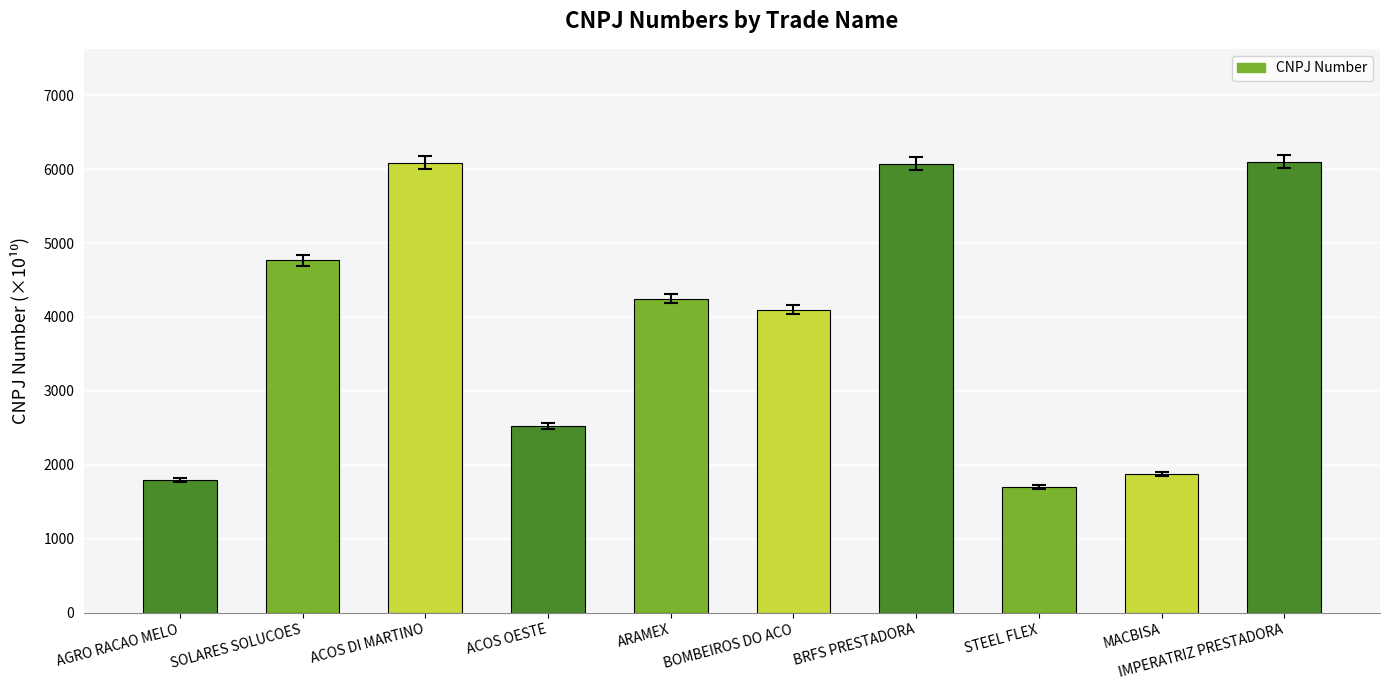

What is the smallest value displayed?

1701.7